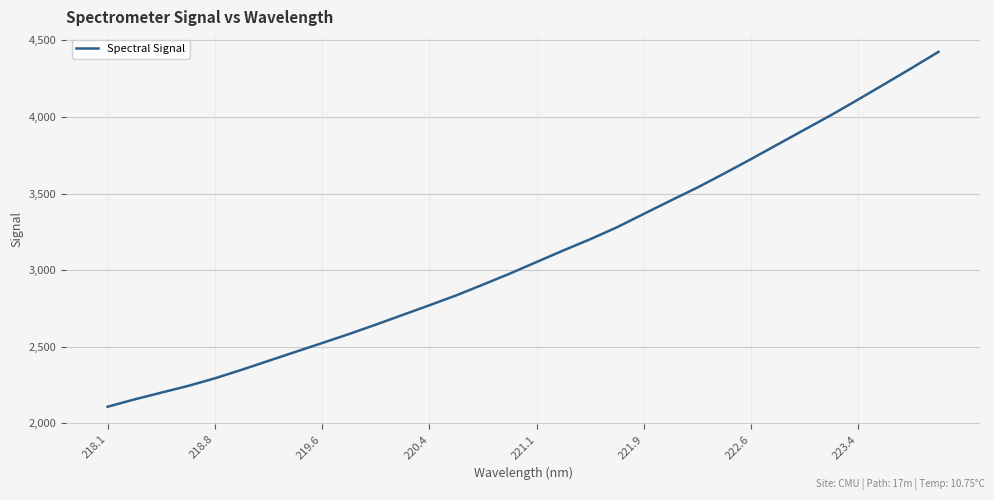

What is the greatest value displayed?

4424.5